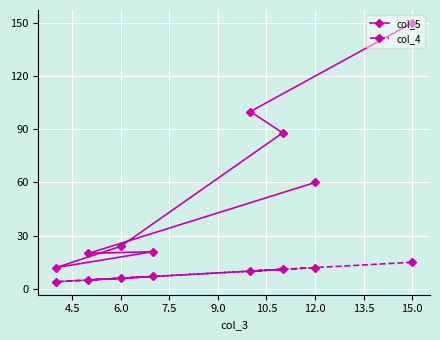

What is the difference between the maximum and minimum values in the col_5 series?

138